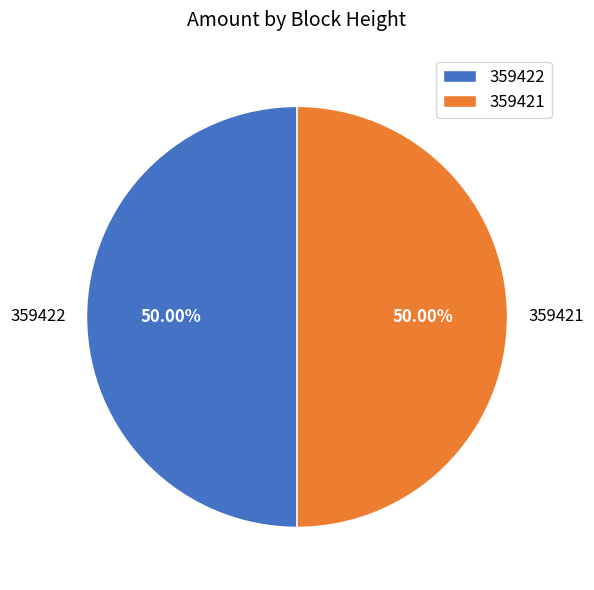

What is the ratio of the value at 359421 to the value at 359422?

1.0